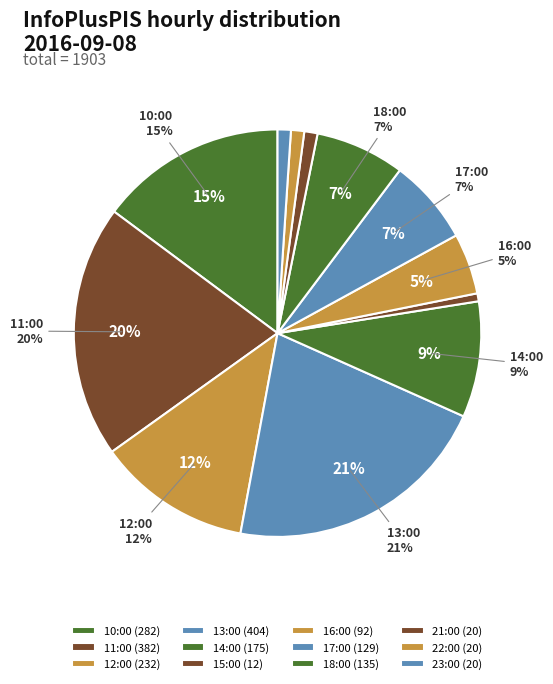

Combined, what portion of the pie is 23:00 and 22:00?

2.1%